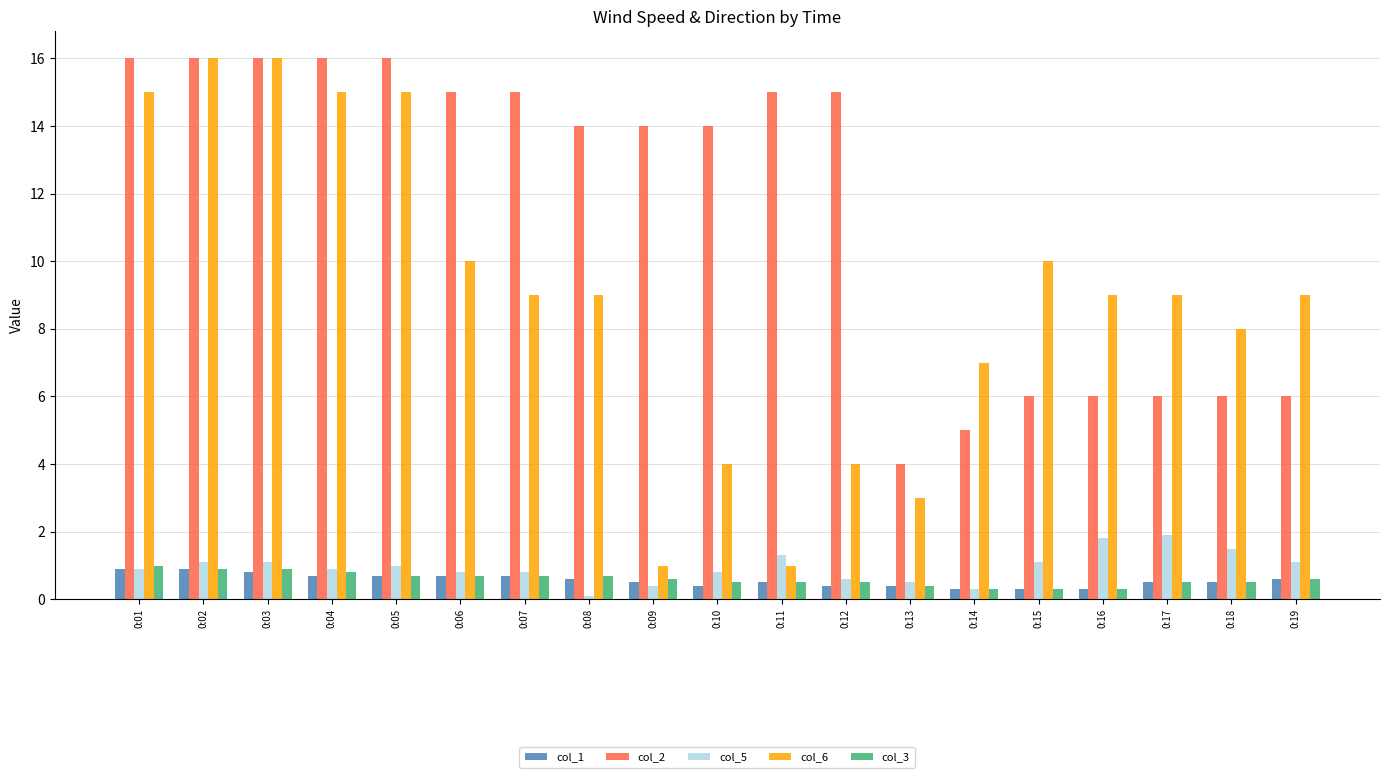

Are the bars horizontal?

No